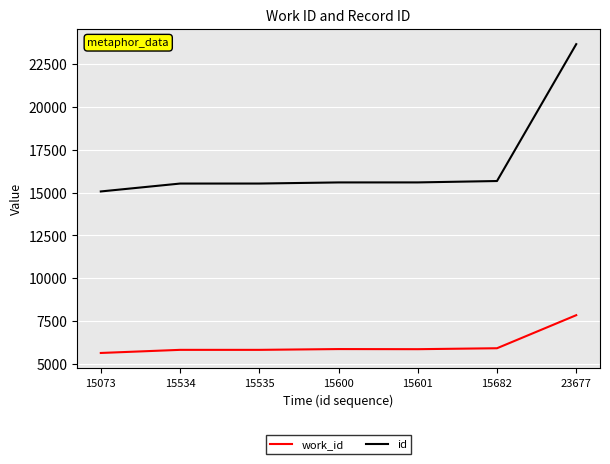

Does the chart display data point markers on the line(s)?

No